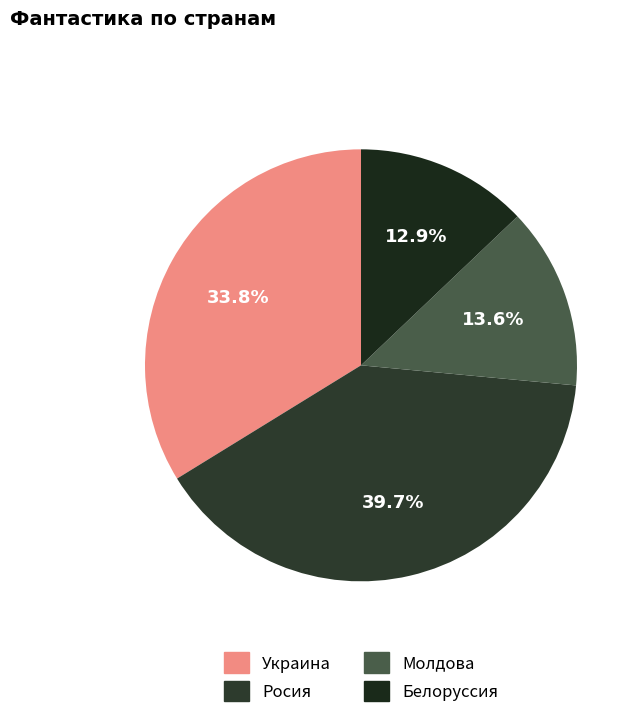

How much of the chart is everything except Росия?

60.3%